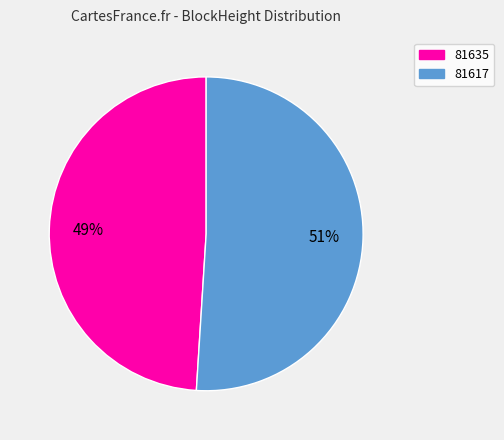

Is the sum of 81617 and 81635 greater than half?

Yes